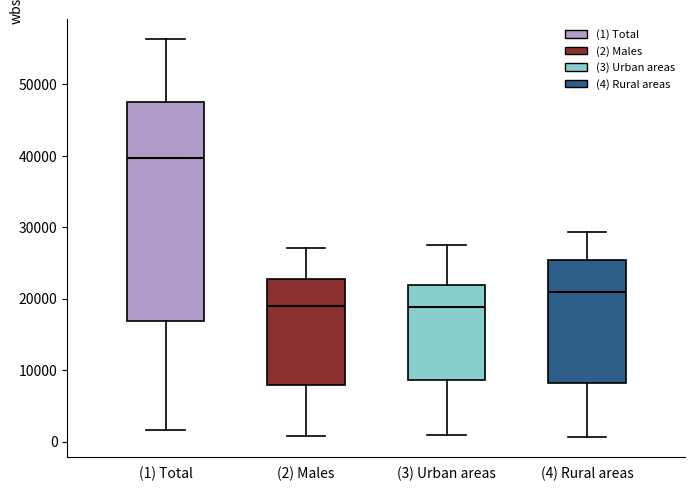

Where is the lower edge of the box for (1) Total on the y-axis? The values are not printed on the chart, so give them approximately, as read against the axis.

17000